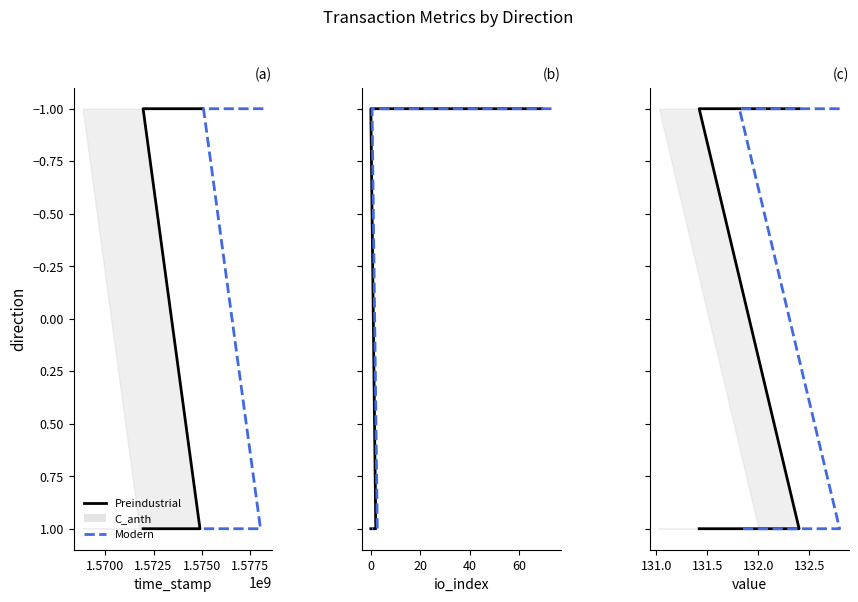

What is the value of the value point at the 1st from the left?

-1